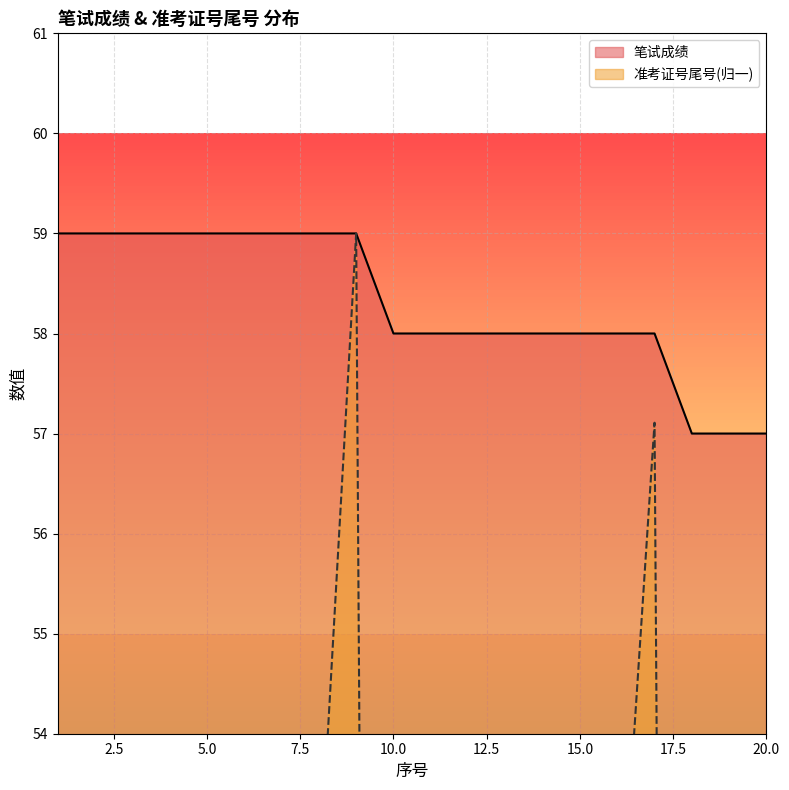

What are all the series names shown in the legend?

笔试成绩, 准考证号尾号